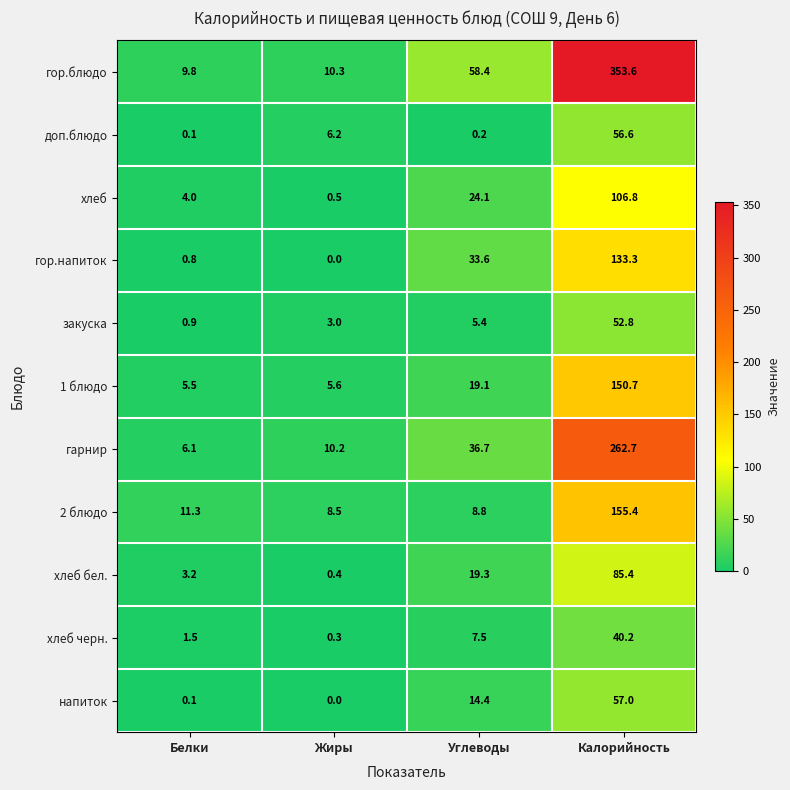

Rank the series by their maximum value, from lowest to highest.

хлеб черн., закуска, доп.блюдо, напиток, хлеб бел., хлеб, гор.напиток, 1 блюдо, 2 блюдо, гарнир, гор.блюдо